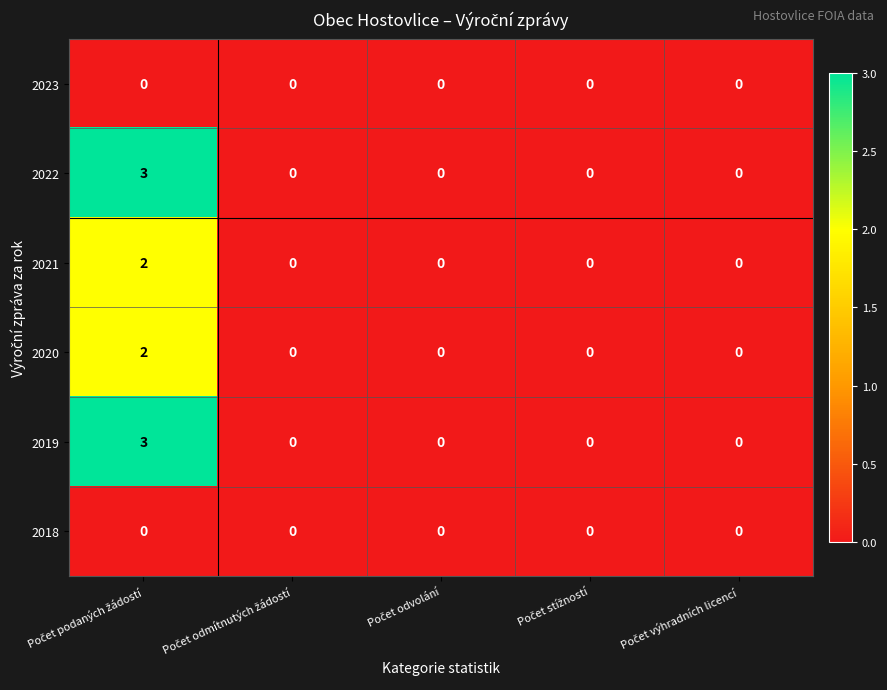

What is the greatest value displayed?

3